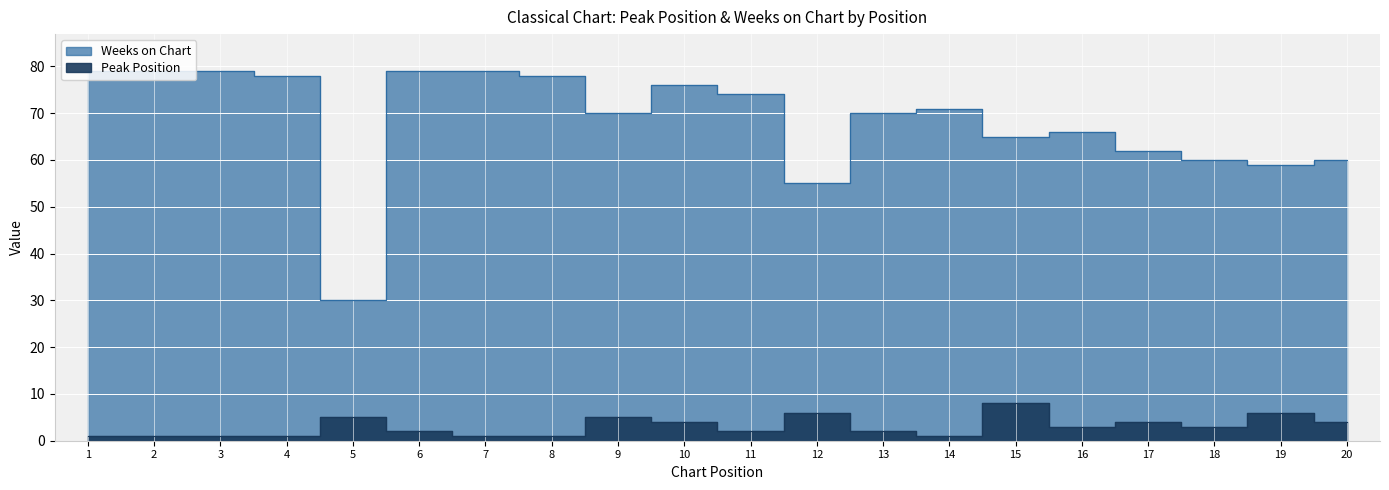

Is it true that Peak Position equals 1 at 14?

True